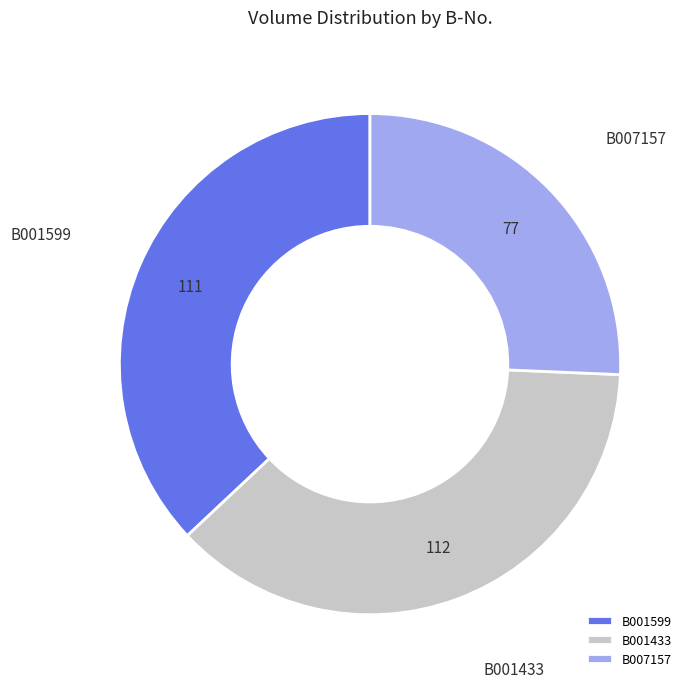

How many slices are in this pie chart?

3